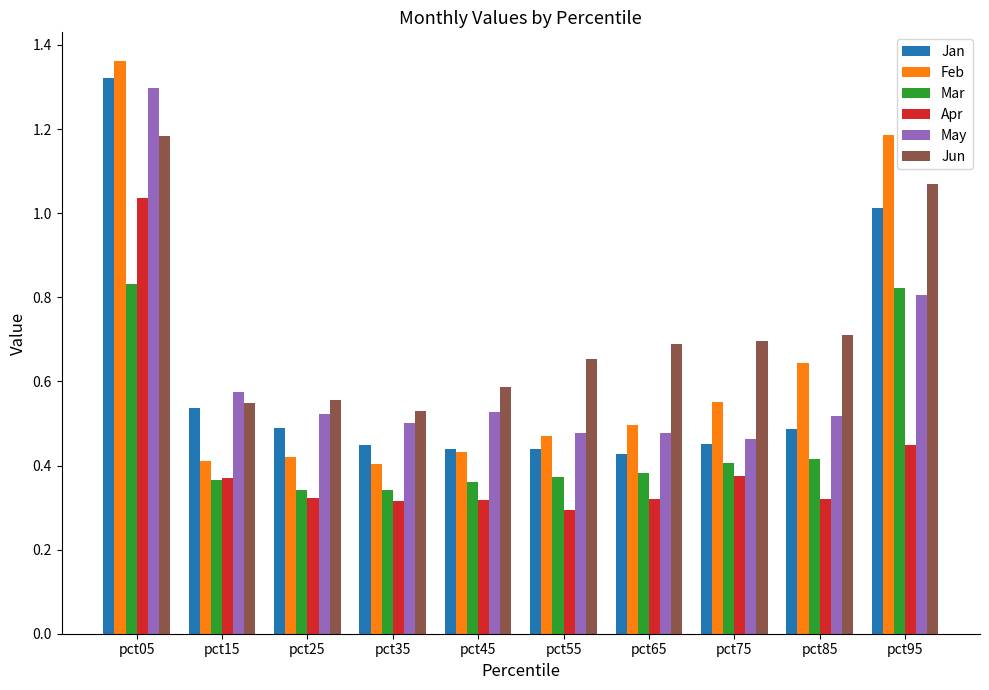

Which category has the highest value across all series?

pct05